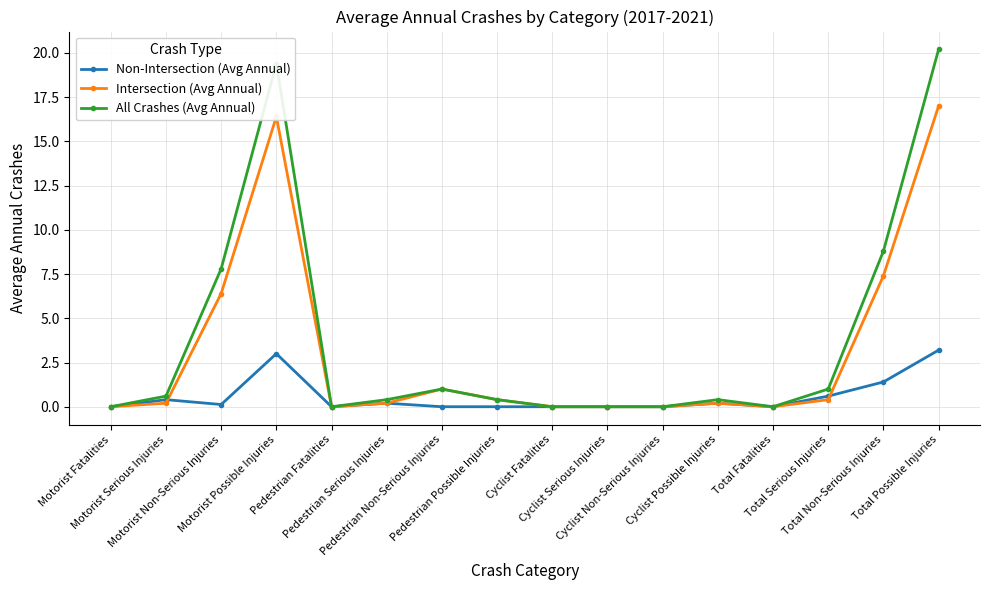

List the series in order of their peak value, highest first.

All Crashes (Avg Annual), Intersection (Avg Annual), Non-Intersection (Avg Annual)